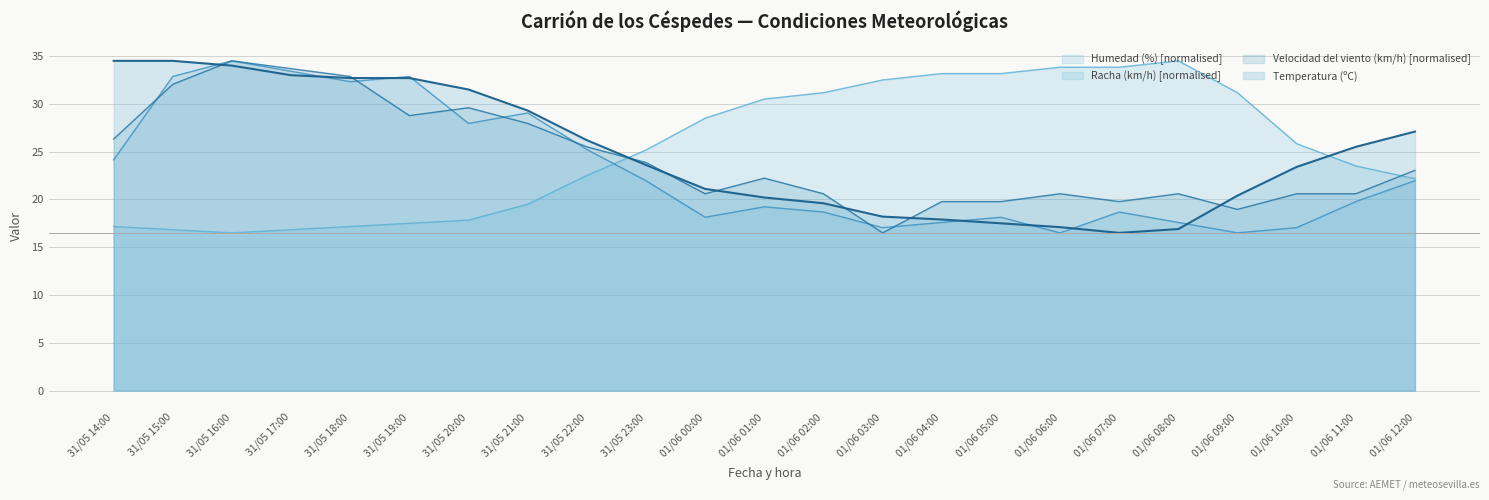

Which category has the highest value across all series?

31/05 14:00